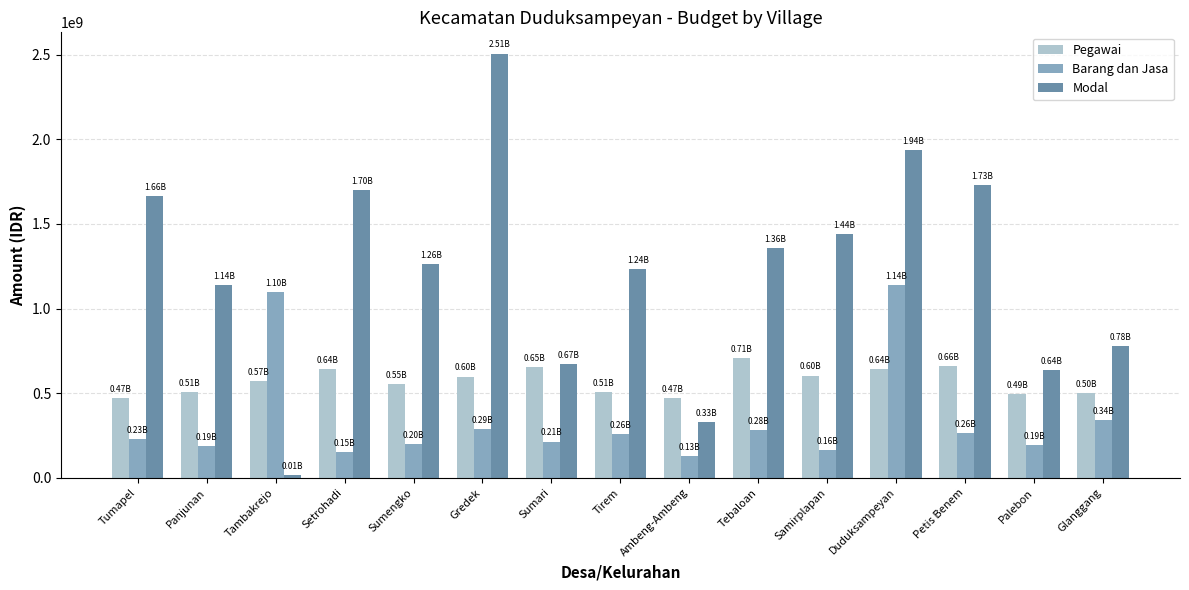

What is the sum of all Barang dan Jasa values?

5133125585